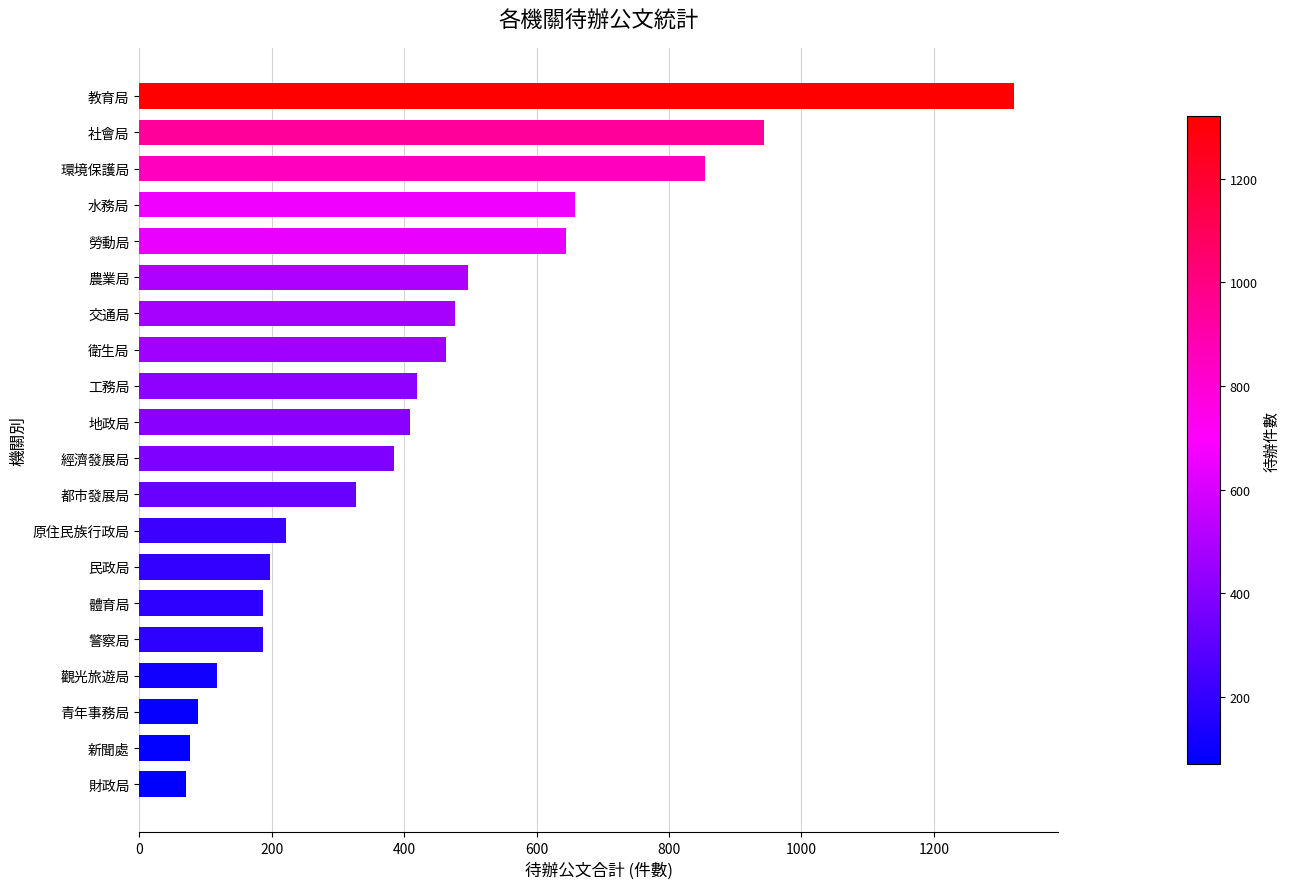

What is the ratio of the value at 體育局 to the value at 地政局?

0.5